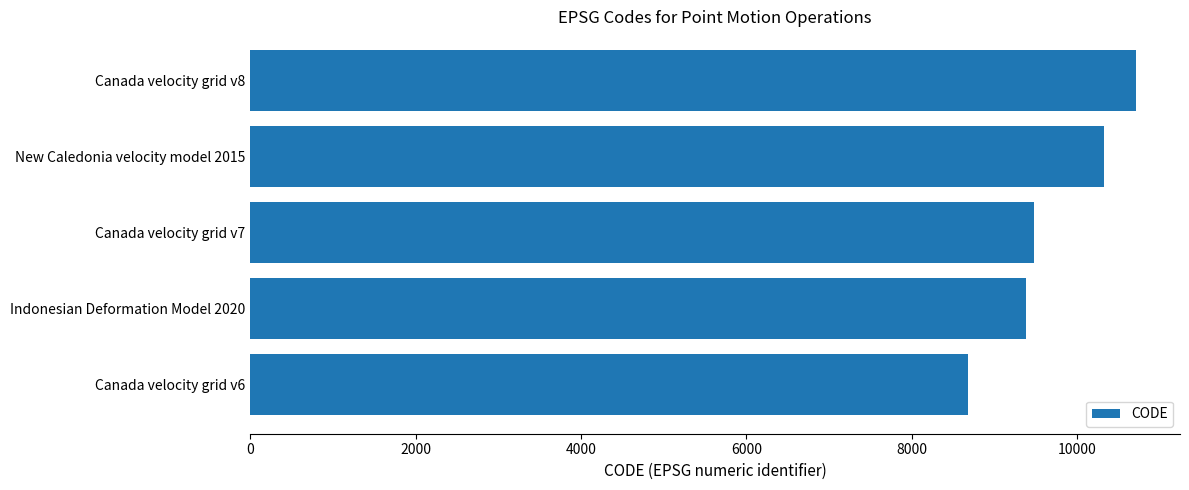

Reading bottom to top, transcribe all the data shown in this chart.

Canada velocity grid v6=8676	Indonesian Deformation Model 2020=9375	Canada velocity grid v7=9483	New Caledonia velocity model 2015=10323	Canada velocity grid v8=10707